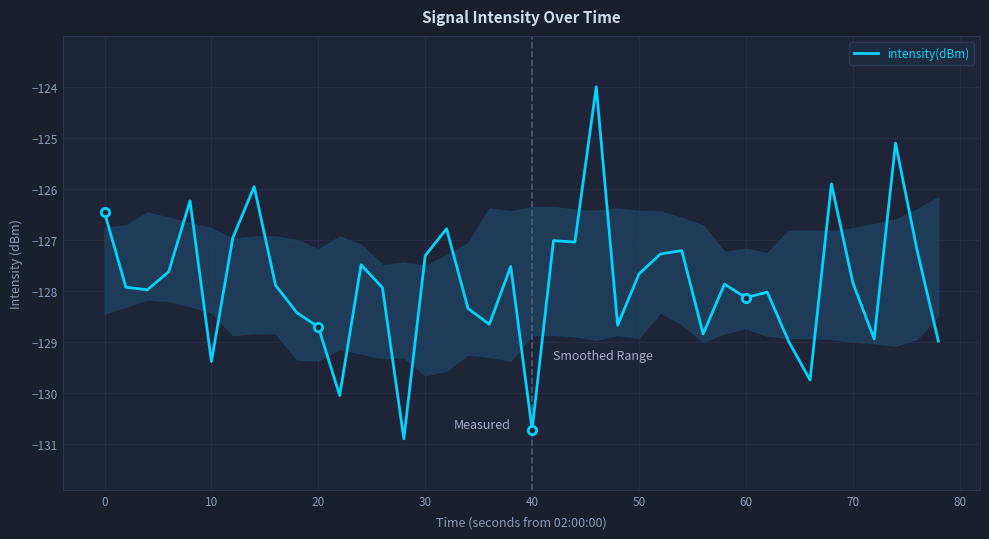

What is the difference between the maximum and minimum values?

6.9